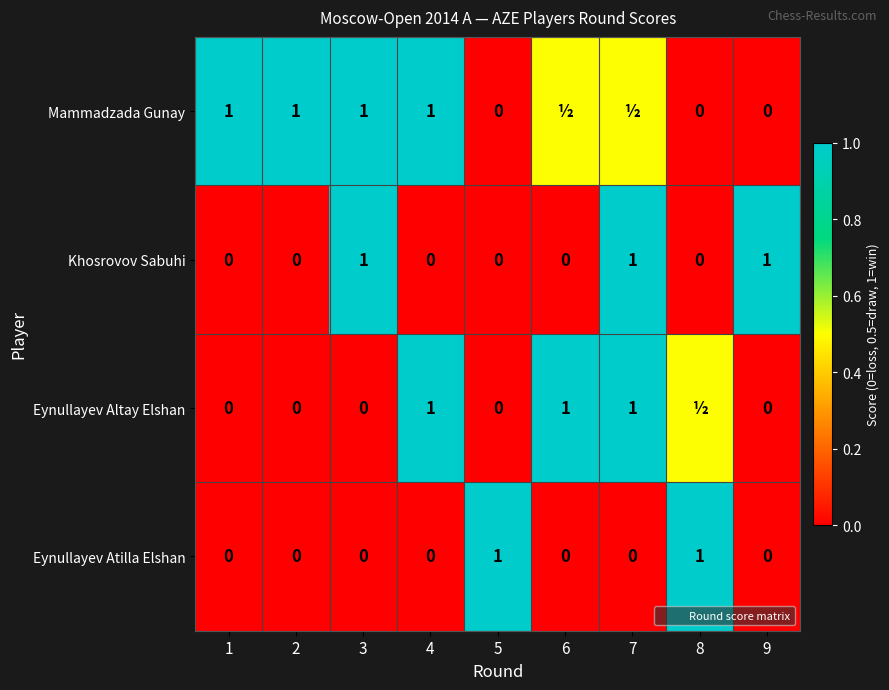

How many values in the Eynullayev Atilla Elshan series exceed 0?

2